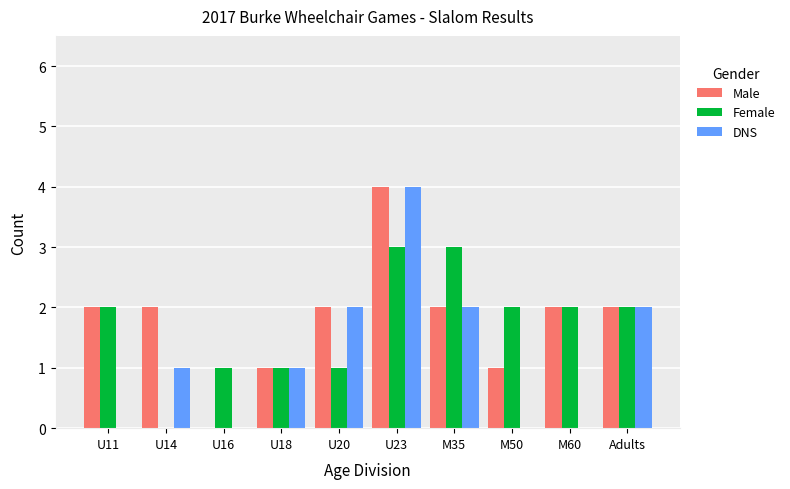

Which series changed the most between U14 and M60?

Female